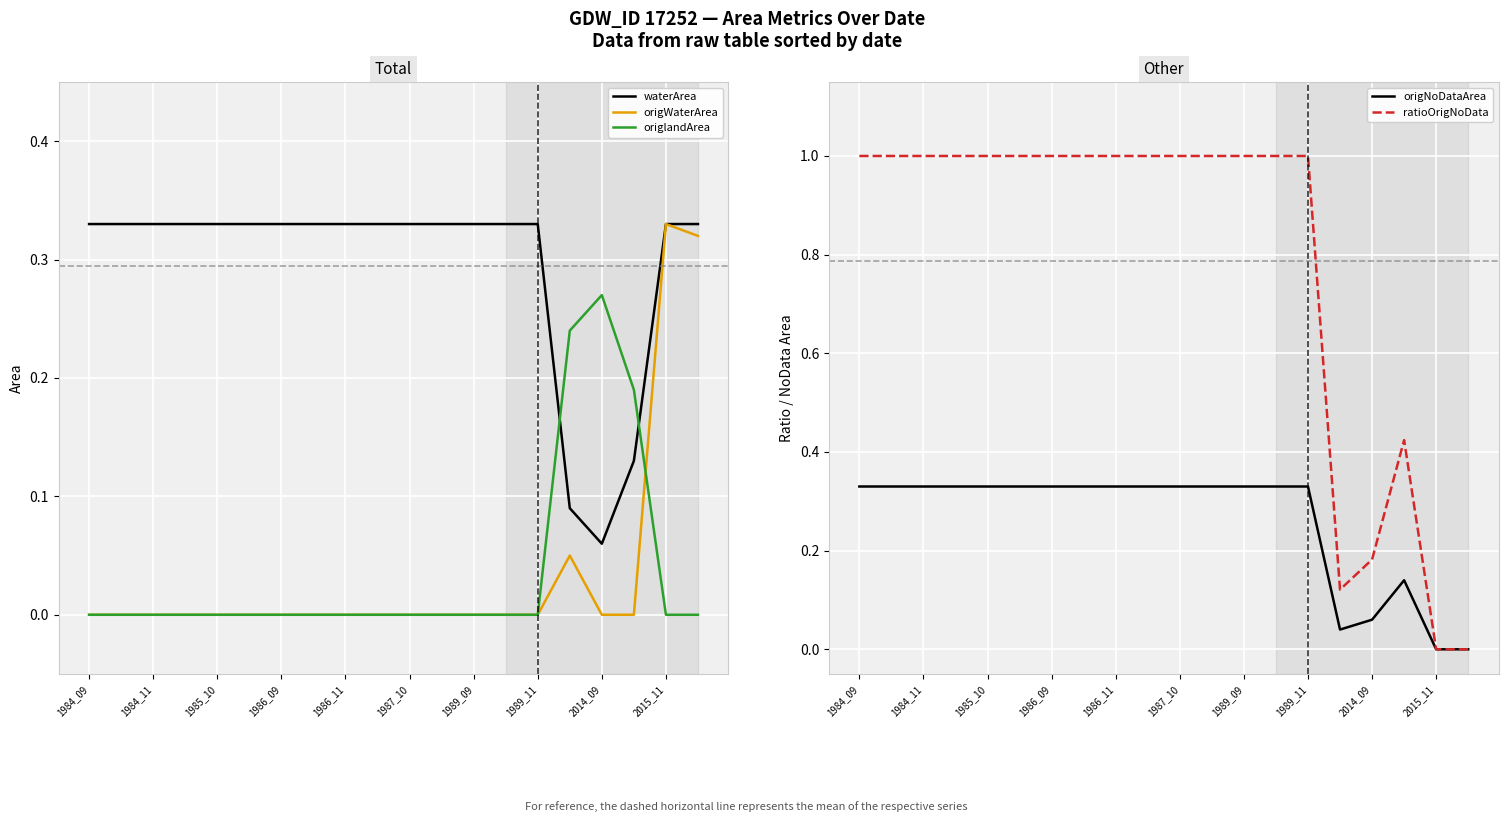

At which label does waterArea reach its minimum?

2014_09